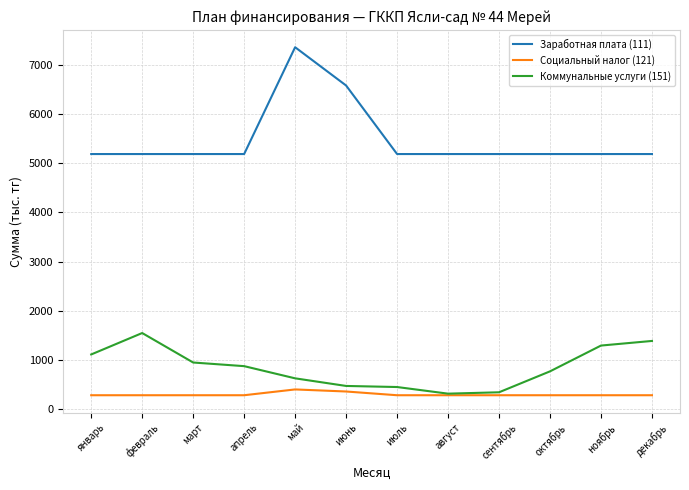

Count the number of categories in the chart.

12